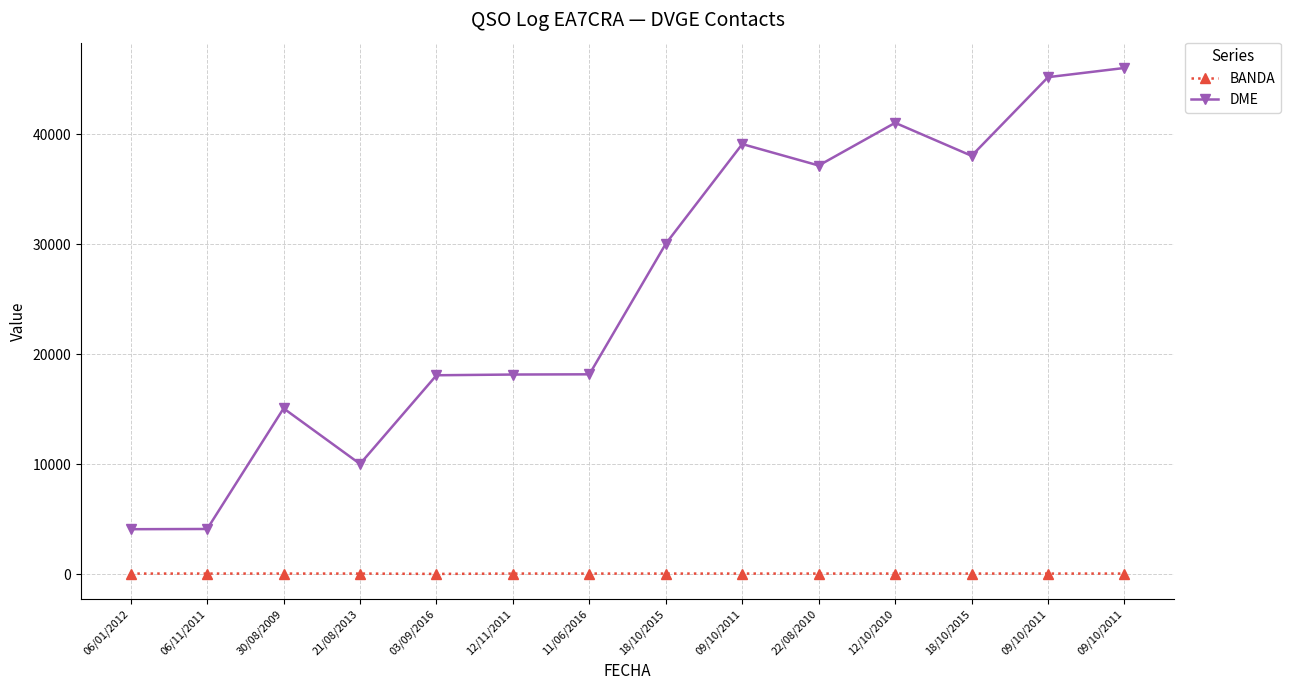

What is the value of the BANDA point at the 5th from the left?

10